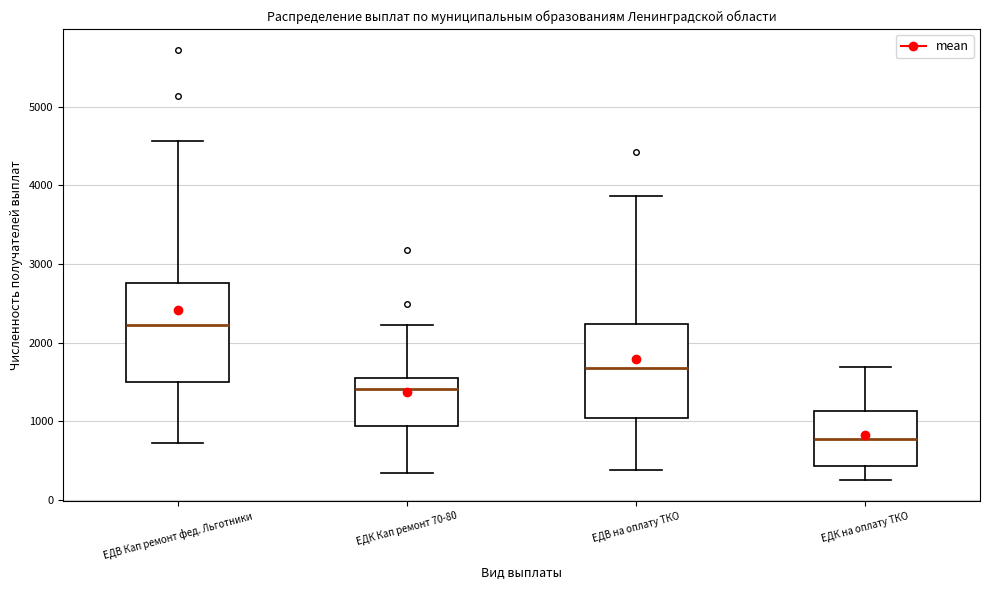

Reading left to right, read every box against the y-axis: the position of its median line, the range the box covers, and the ends of its whiskers. The values are not printed on the chart, so give them approximately, as read against the axis.

ЕДВ Кап ремонт фед. Льготники: median 2200, box 1500 to 2800, whiskers 700 to 4600
ЕДК Кап ремонт 70-80: median 1400, box 900 to 1600, whiskers 400 to 2200
ЕДВ на оплату ТКО: median 1700, box 1000 to 2200, whiskers 400 to 3900
ЕДК на оплату ТКО: median 800, box 400 to 1100, whiskers 300 to 1700